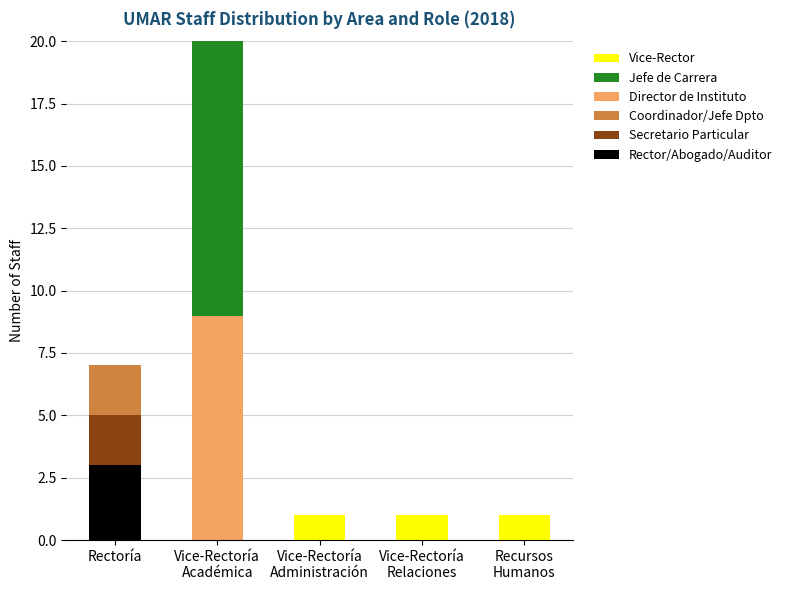

What are all the series names shown in the legend?

Rector/Abogado/Auditor, Secretario Particular, Coordinador/Jefe Dpto, Director de Instituto, Jefe de Carrera, Vice-Rector